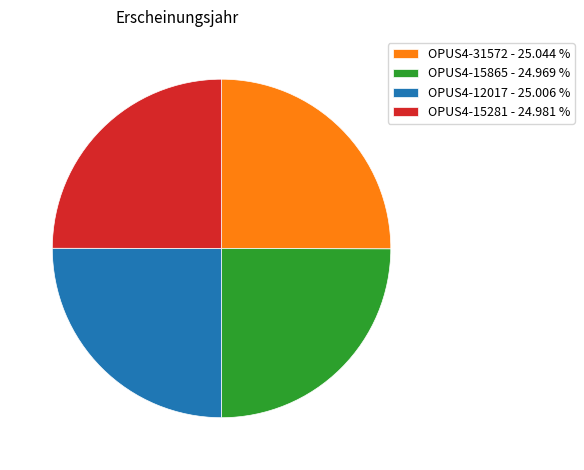

Does OPUS4-31572 account for over 50% of the chart?

No